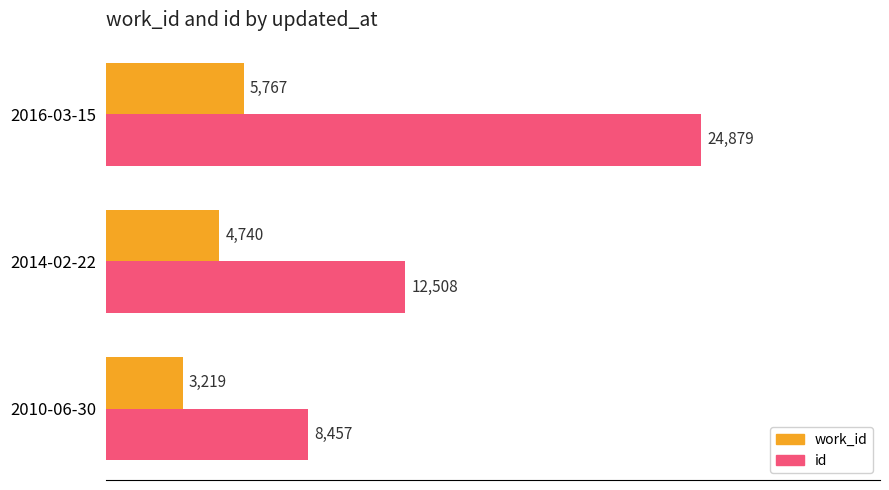

Which series has the largest total across all categories?

id